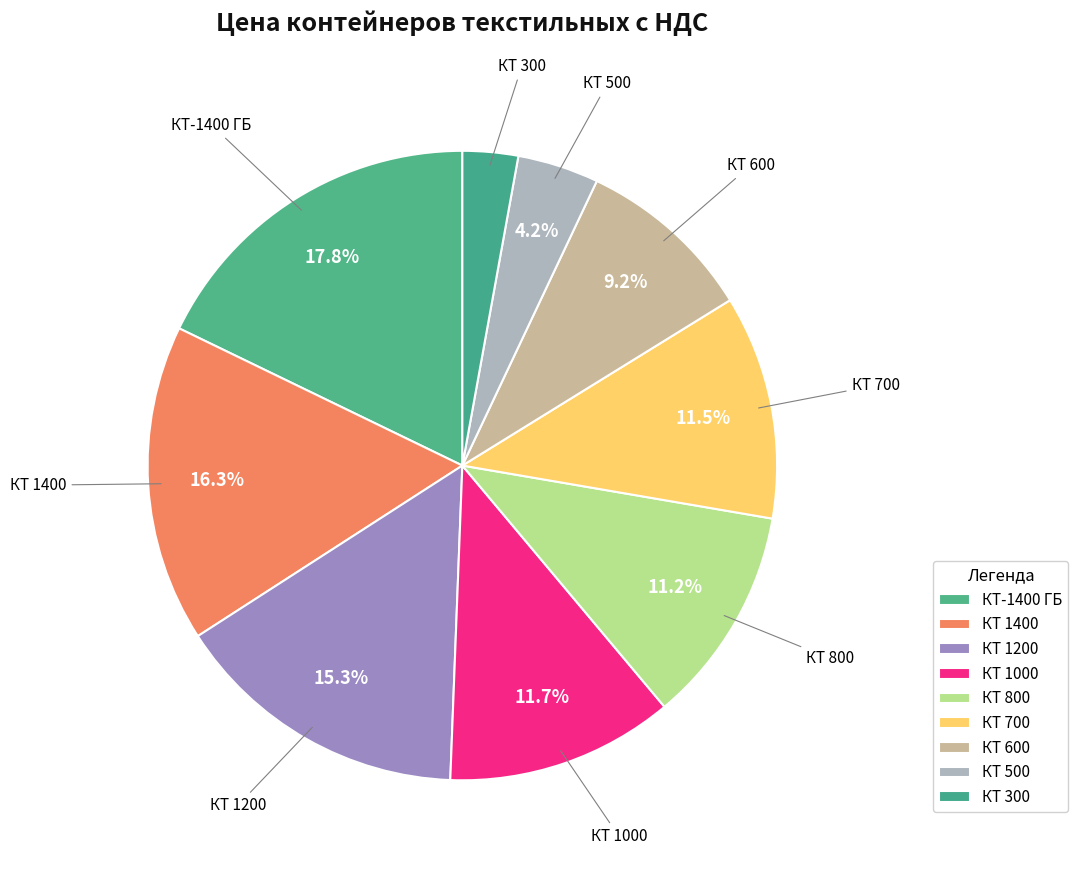

Count the number of slices in the pie.

9